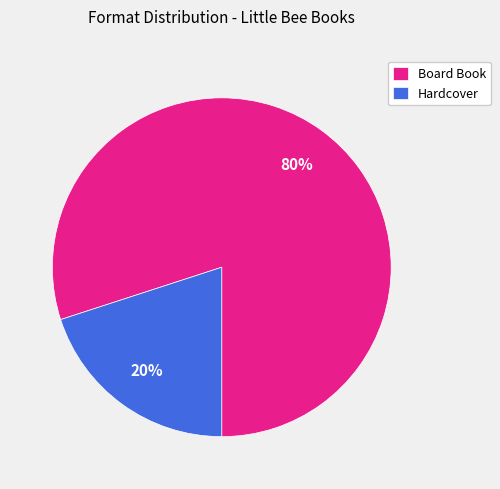

What is the smallest slice in the pie chart?

Hardcover